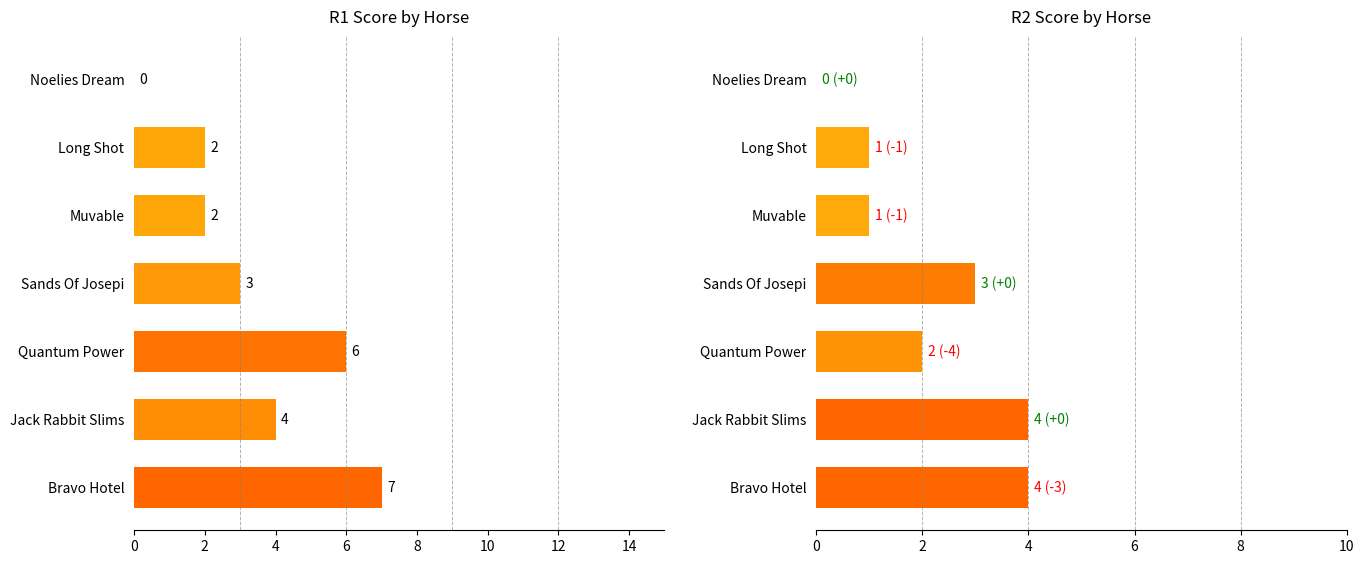

What is the sum of all R1 values?

24